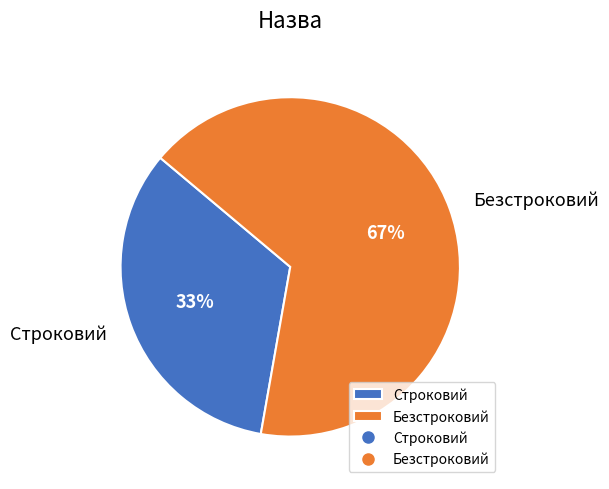

Rank the categories by value from lowest to highest.

Строковий, Безстроковий